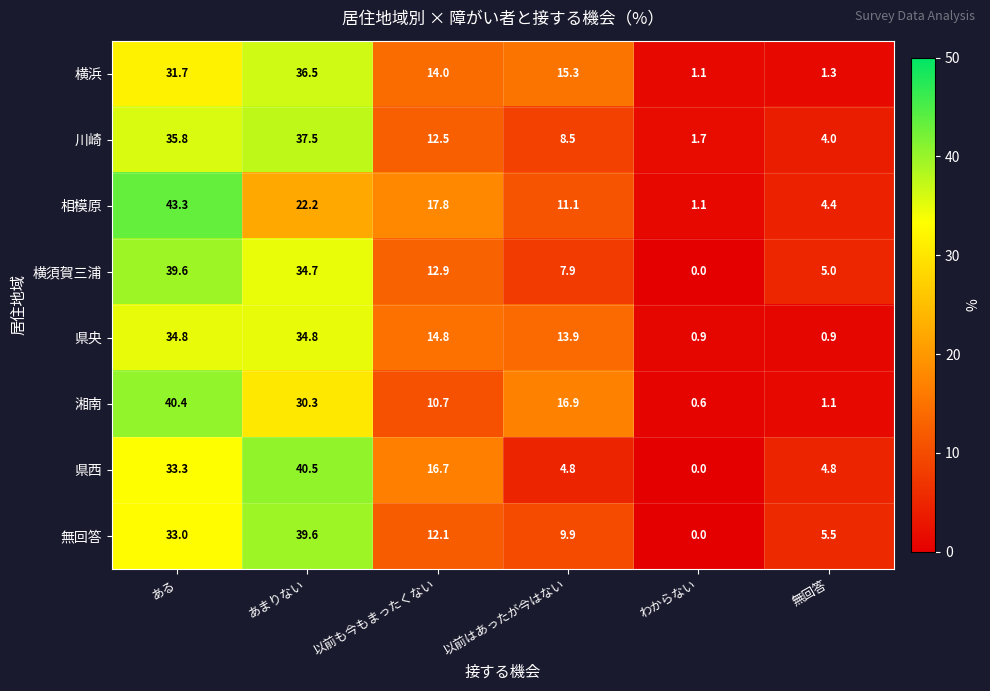

What is the difference between the maximum and second lowest values in the 川崎 series?

33.5